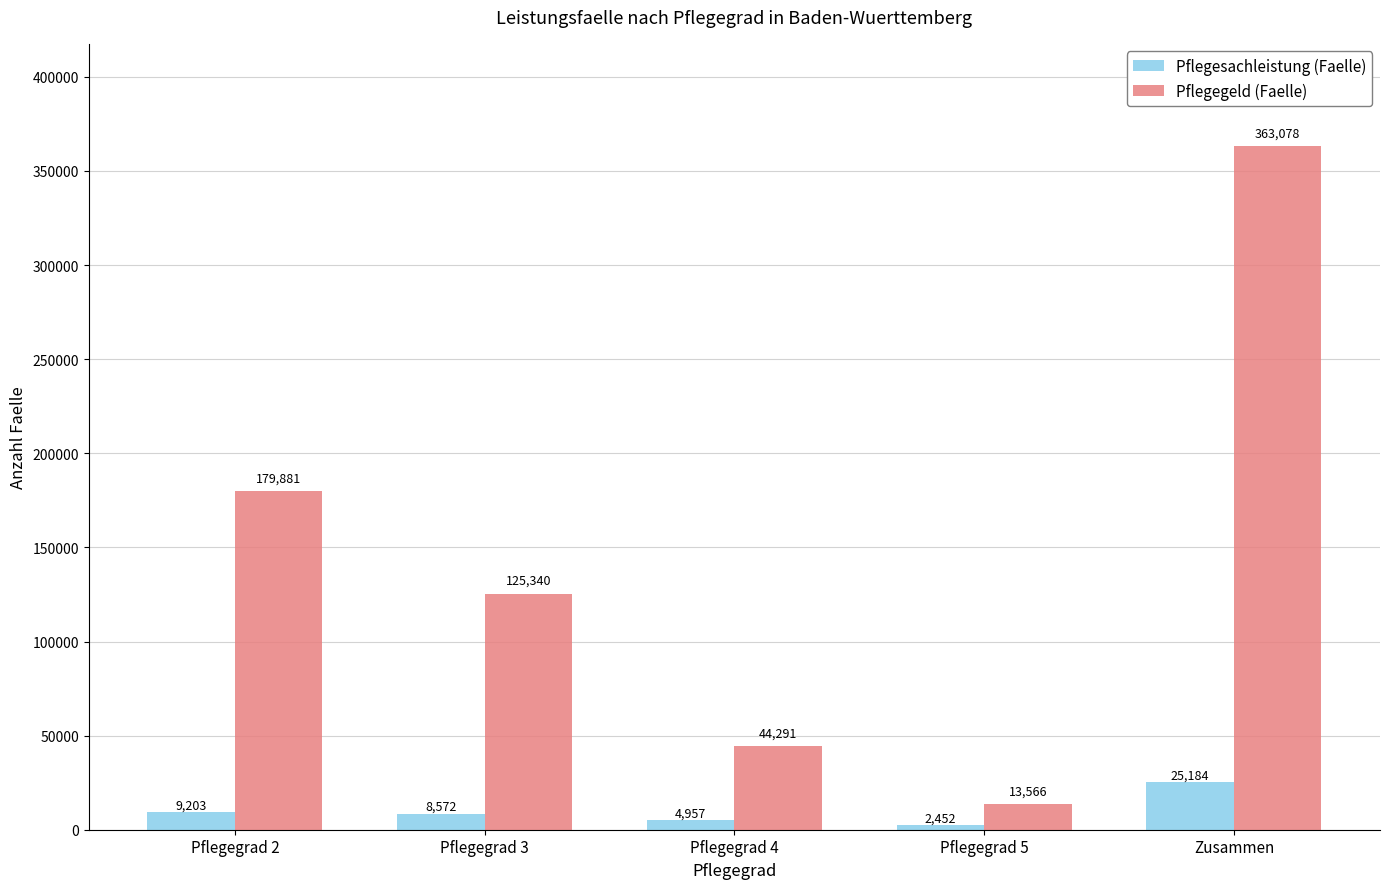

At which category is the sum across all series the highest?

Zusammen